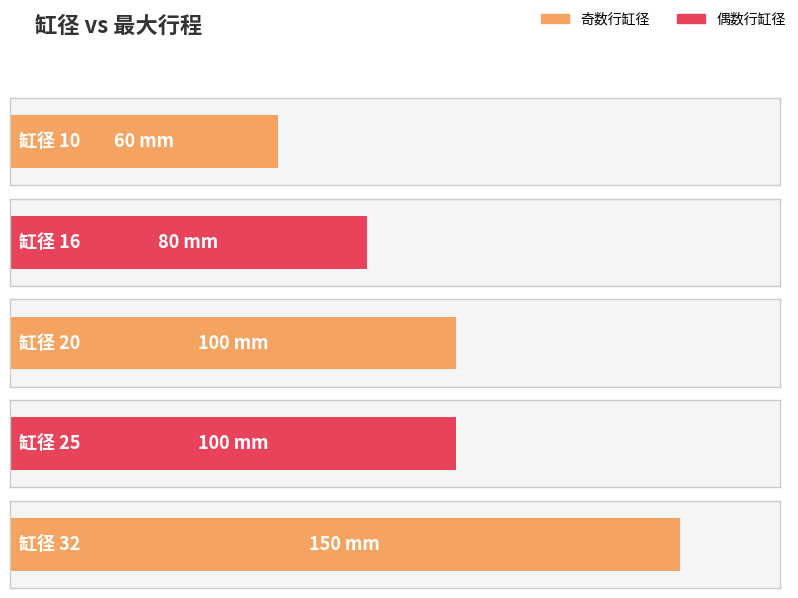

Approximately how many times larger is the value at 25 compared to 16?

1.2